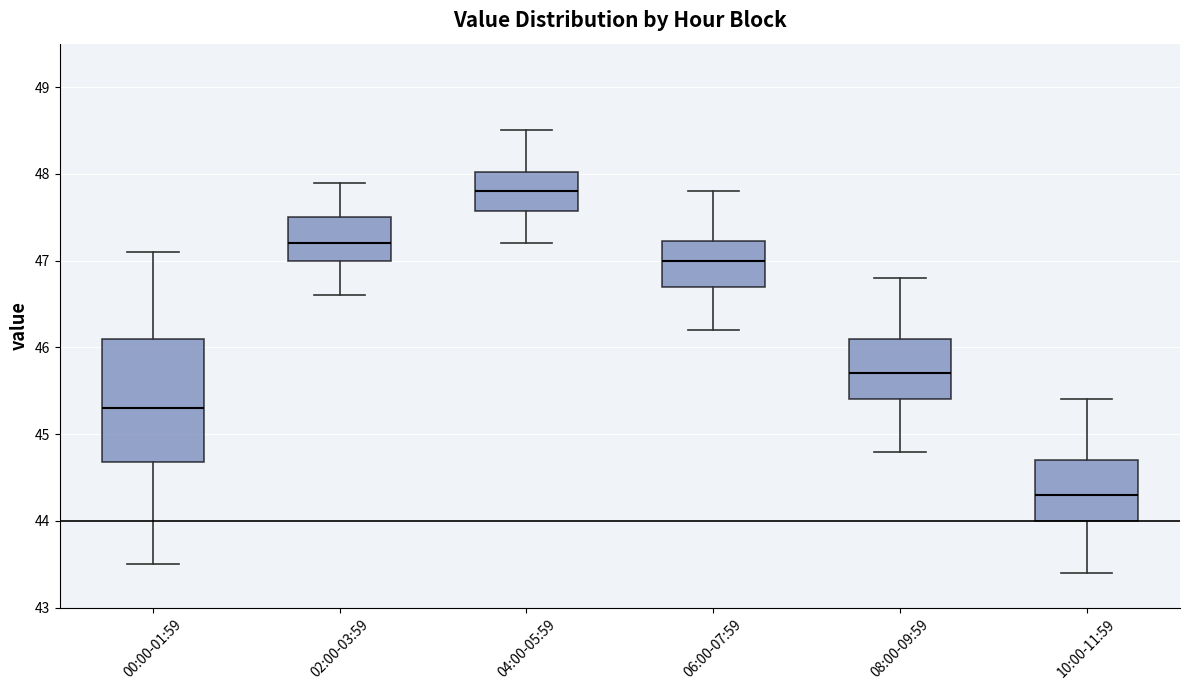

Reading left to right, transcribe this box plot: for each box, give where its median line is, the range the box spans, and where its two whiskers end, as read against the y-axis. The values are not printed on the chart, so give them approximately, as read against the axis.

00:00-01:59: median 45.3, box 44.7 to 46.1, whiskers 43.5 to 47.1
02:00-03:59: median 47.2, box 47.0 to 47.5, whiskers 46.6 to 47.9
04:00-05:59: median 47.8, box 47.6 to 48.0, whiskers 47.2 to 48.5
06:00-07:59: median 47.0, box 46.7 to 47.2, whiskers 46.2 to 47.8
08:00-09:59: median 45.7, box 45.4 to 46.1, whiskers 44.8 to 46.8
10:00-11:59: median 44.3, box 44.0 to 44.7, whiskers 43.4 to 45.4